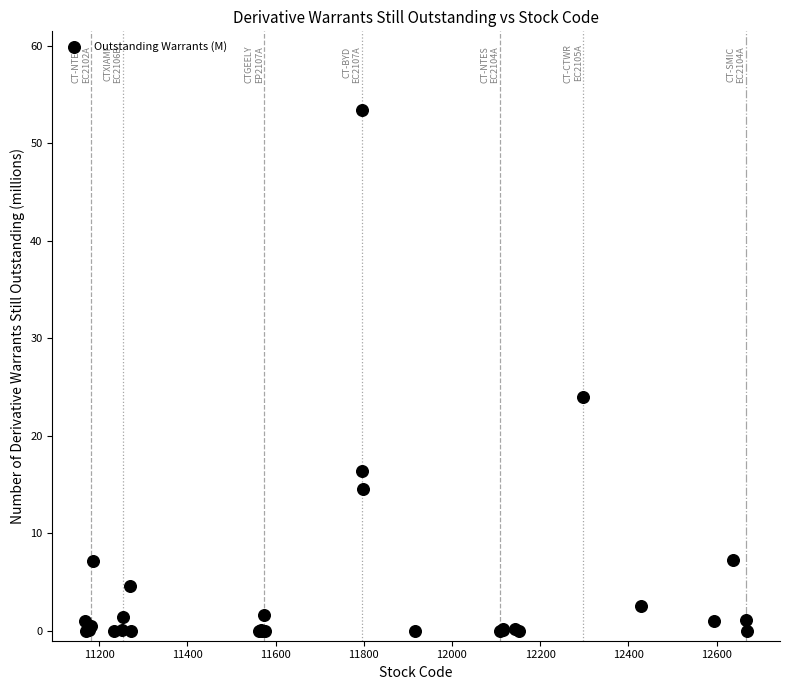

What Y value in the scatter plot is closest to 26?

24.0